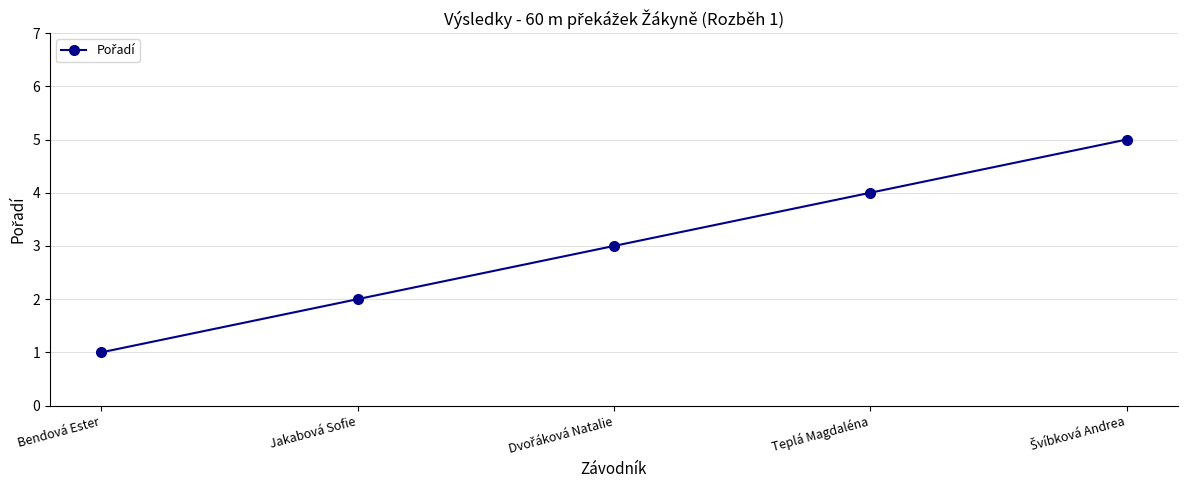

How many data points are less than 3?

2